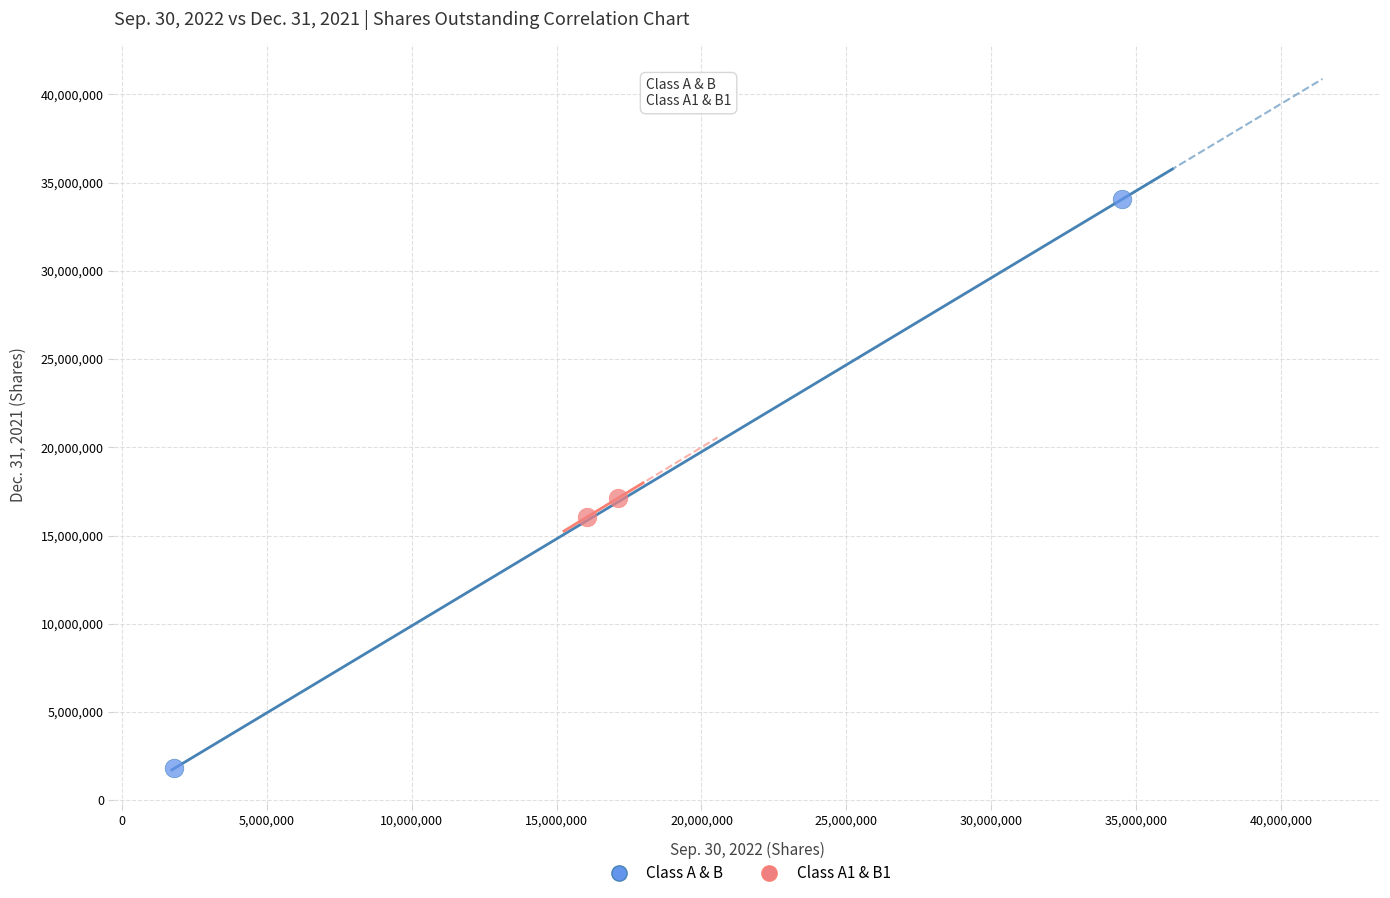

What are all the series names shown in the legend?

Class A & B, Class A1 & B1